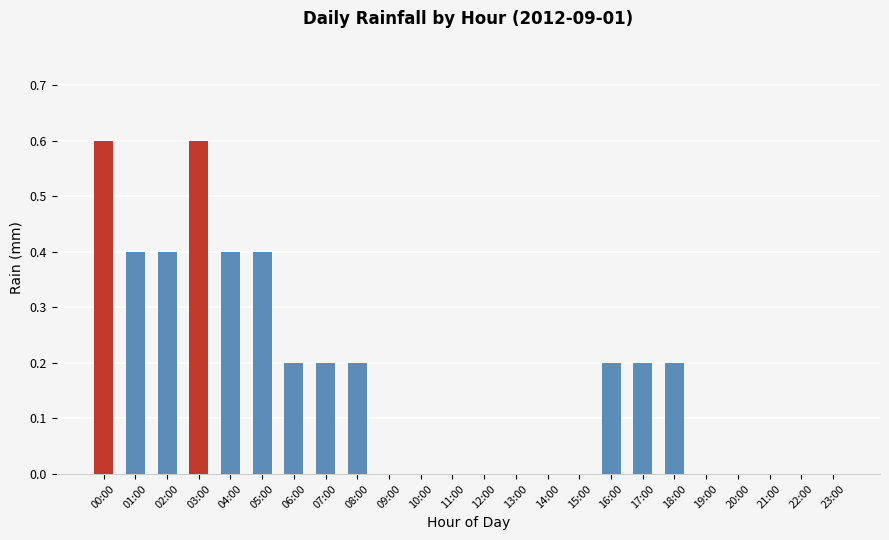

The chart shows a value of -0.3 at 19:00. True or false?

False